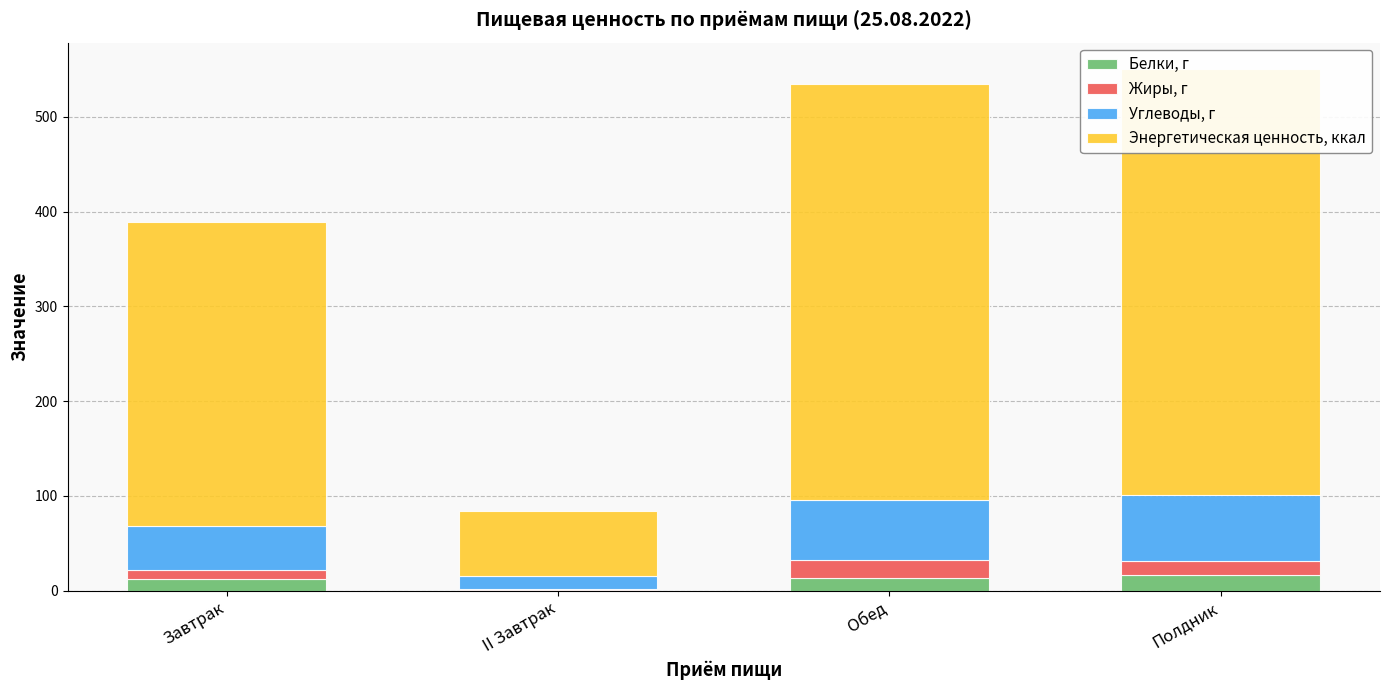

Reading right to left, transcribe all the data shown in this chart.

Белки, г: 16.1	13.6	0.6	12.0
Жиры, г: 15.0	19.2	0.6	9.4
Углеводы, г: 70.3	63.0	14.3	46.7
Энергетическая ценность, ккал: 449.4	439.3	68.4	320.6